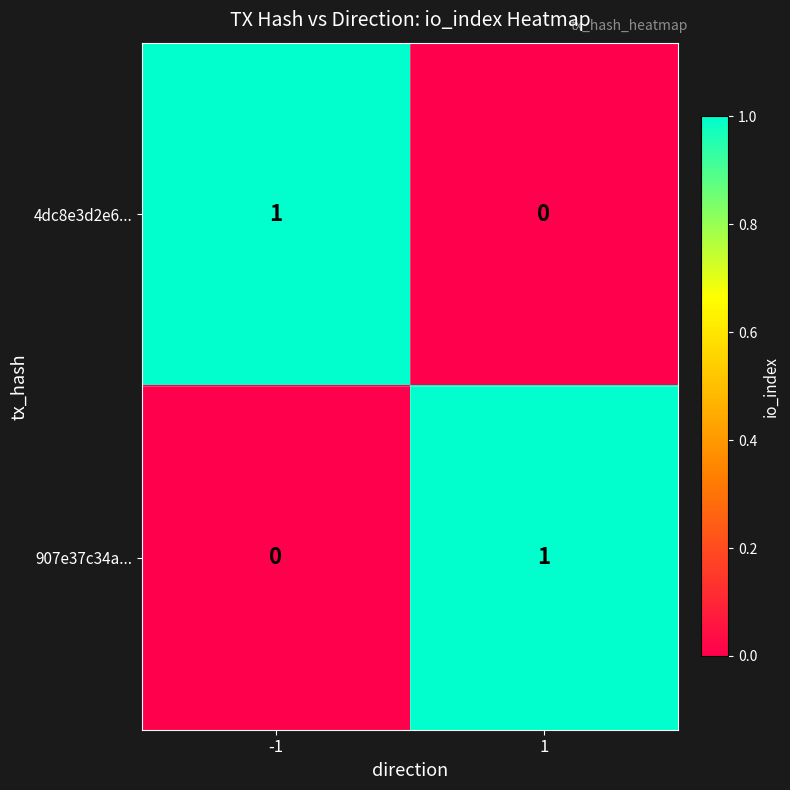

At 1, list the series in order from smallest to largest.

4dc8e3d2e6..., 907e37c34a...